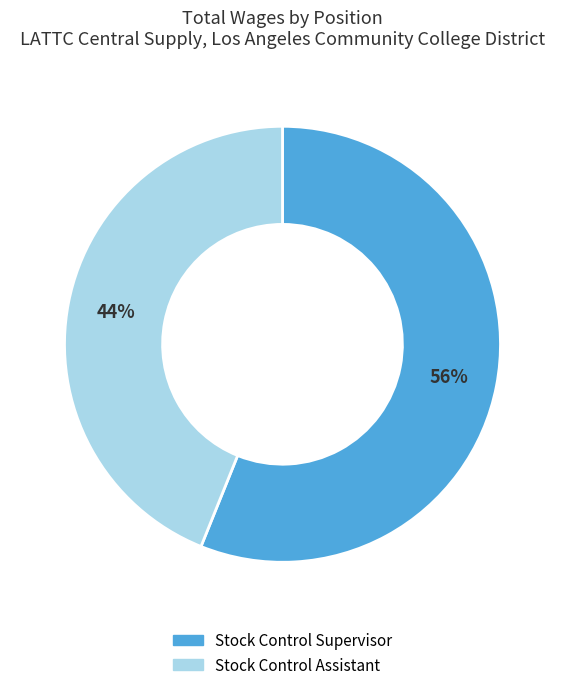

Which slice is the largest?

Stock Control Supervisor